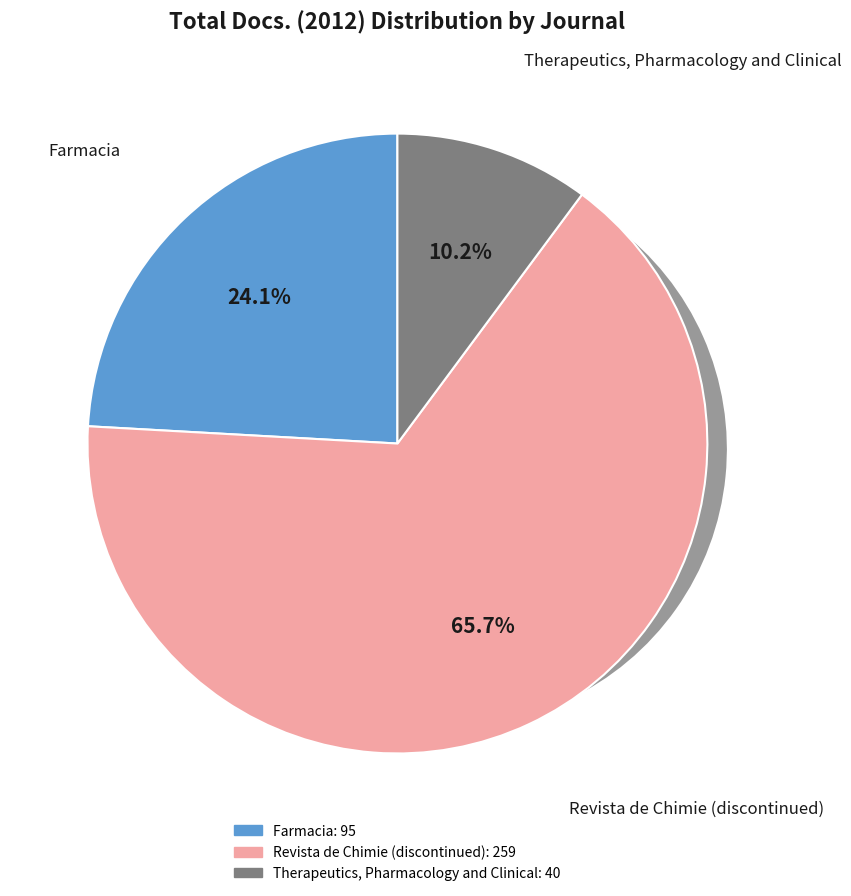

Is there a majority slice in this chart?

Yes